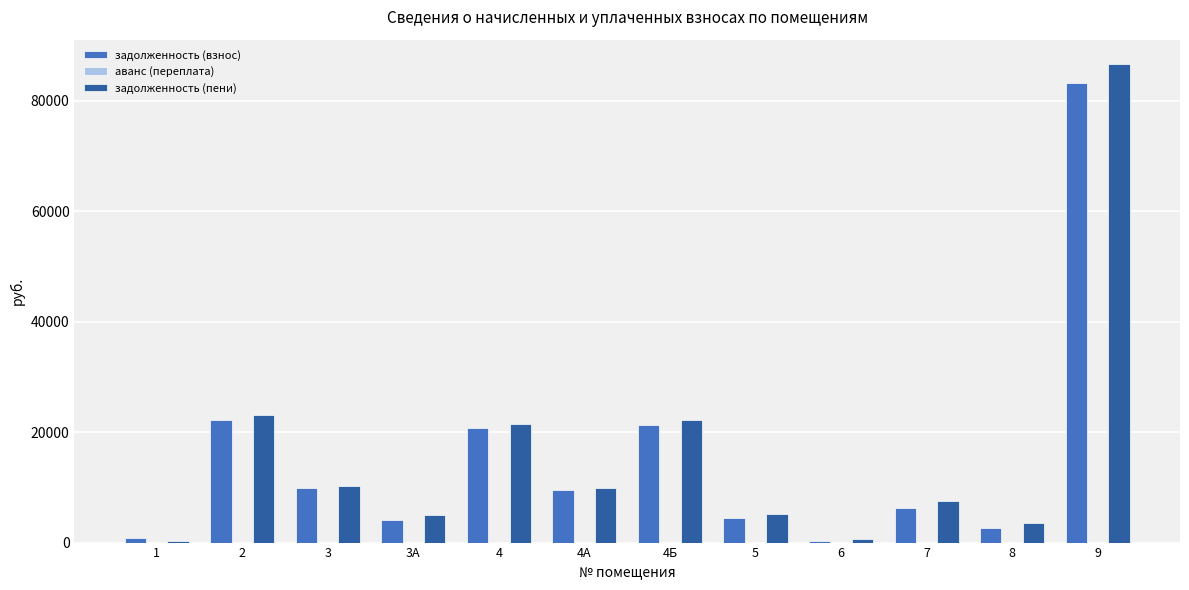

How many groups of bars are there?

12